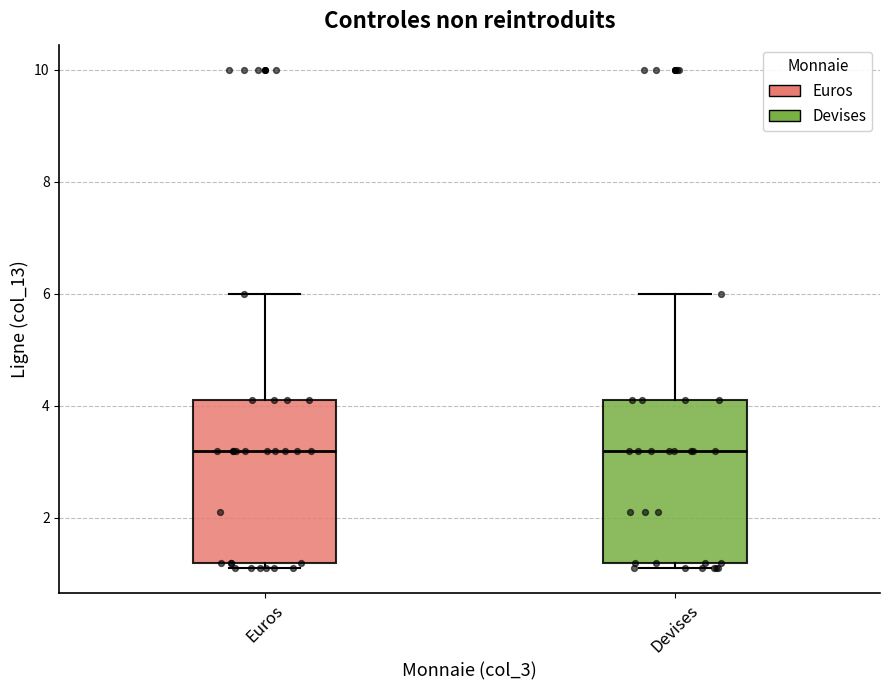

Reading left to right, read every box against the y-axis: the position of its median line, the range the box covers, and the ends of its whiskers. The values are not printed on the chart, so give them approximately, as read against the axis.

Euros: median 3.2, box 1.2 to 4.2, whiskers 1.2 (just below the box's lower edge) to 6.0
Devises: median 3.2, box 1.2 to 4.2, whiskers 1.2 (just below the box's lower edge) to 6.0